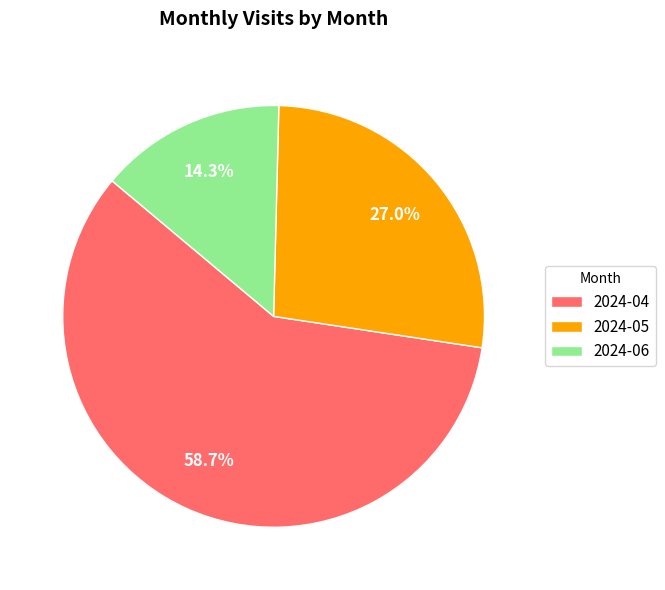

Which has a higher value, 2024-06 or 2024-04?

2024-04